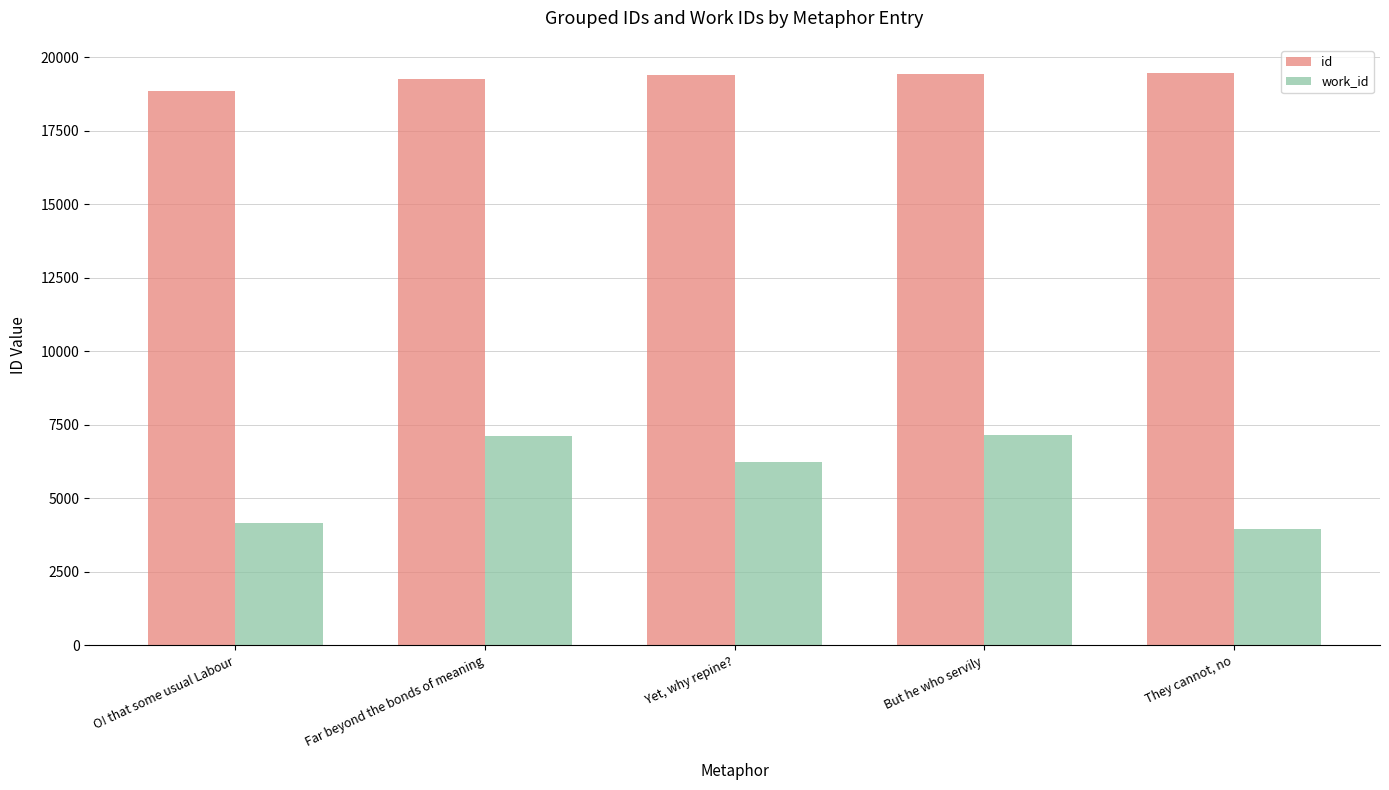

Is it true that id equals 18840 at O! that some usual Labour?

True